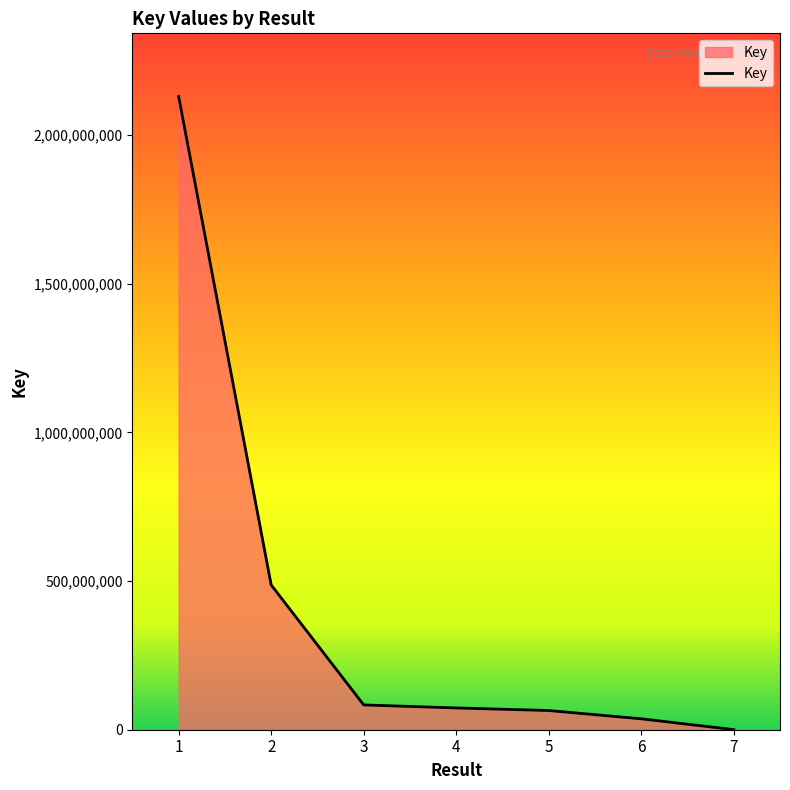

At which category does the chart reach its minimum across all series?

7